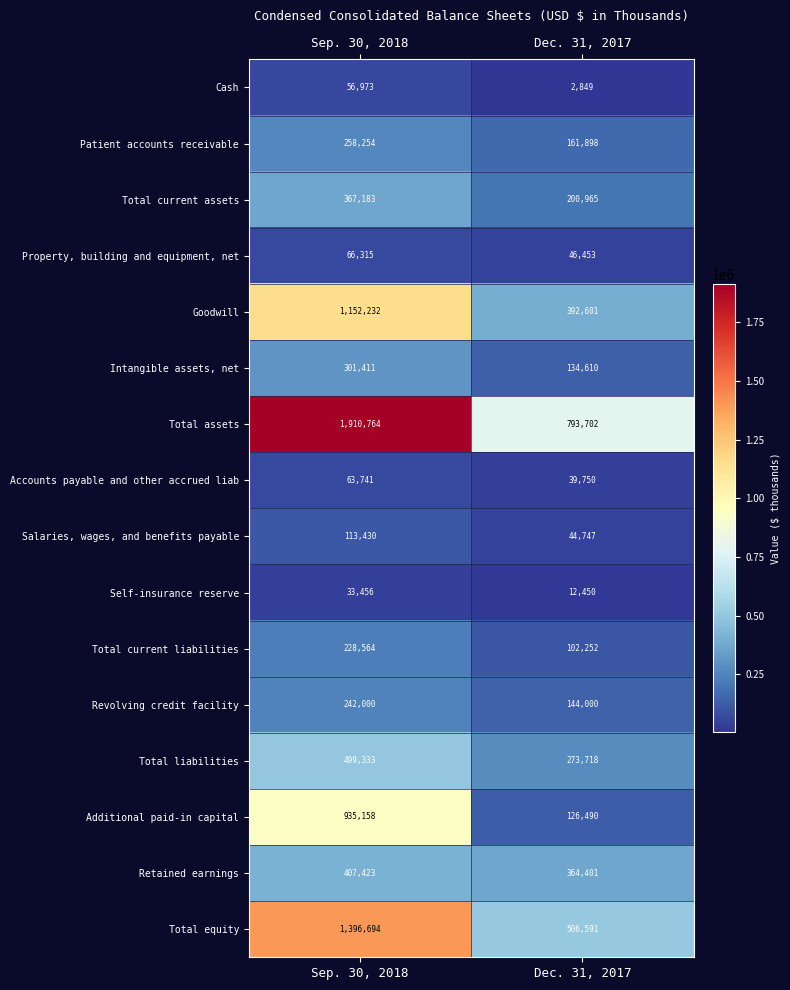

What is the smallest value displayed?

2849